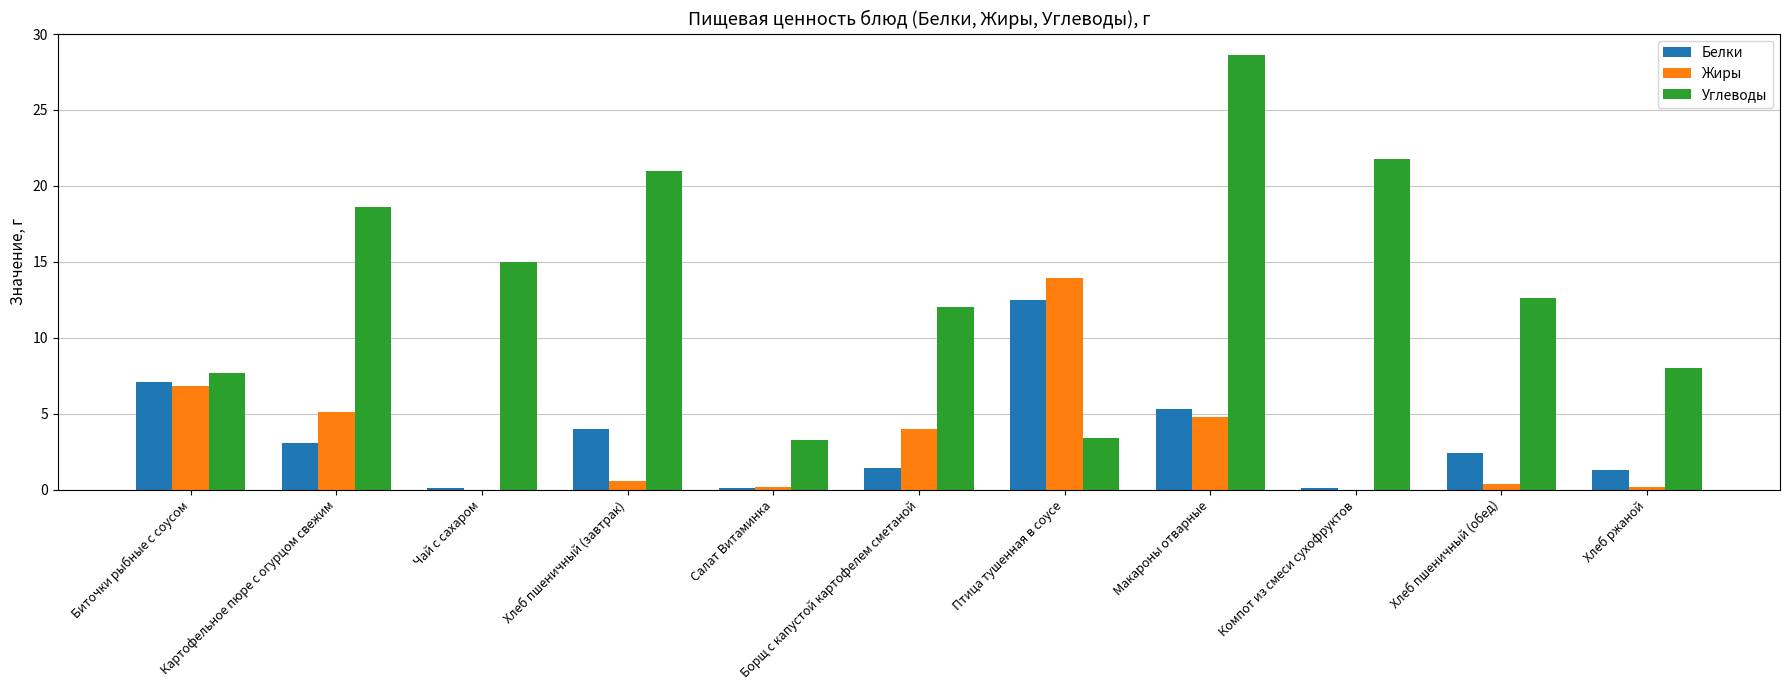

The value of Углеводы at Хлеб пшеничный (обед) is 20.6. True or false?

False